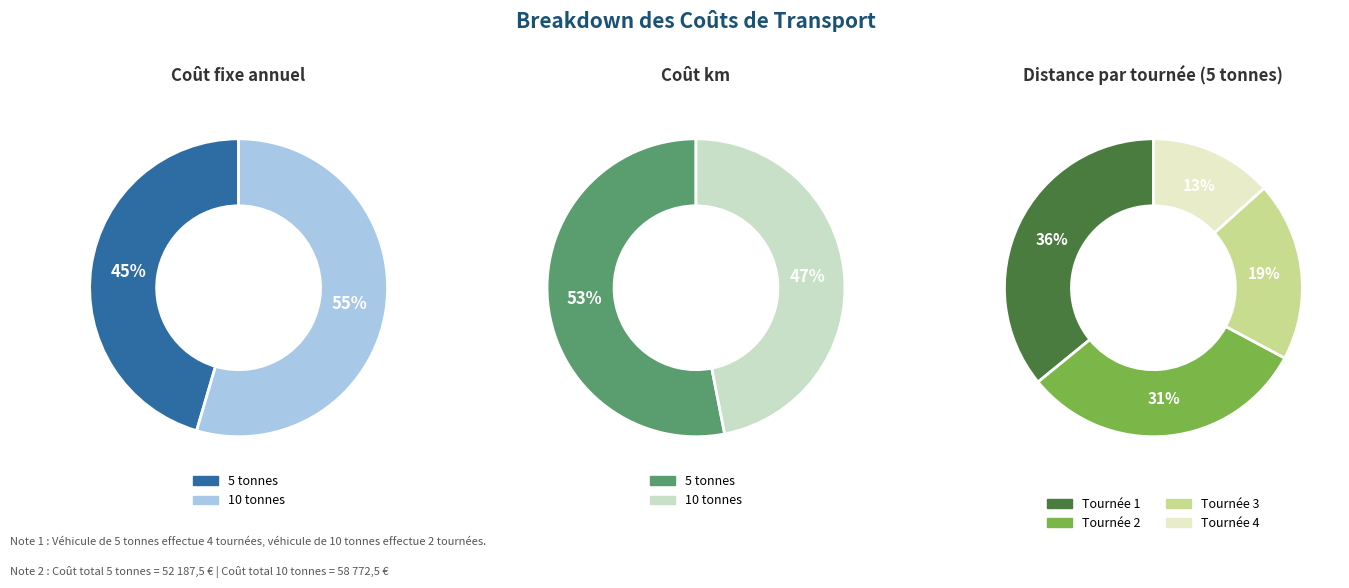

What is the largest slice in the pie chart?

1